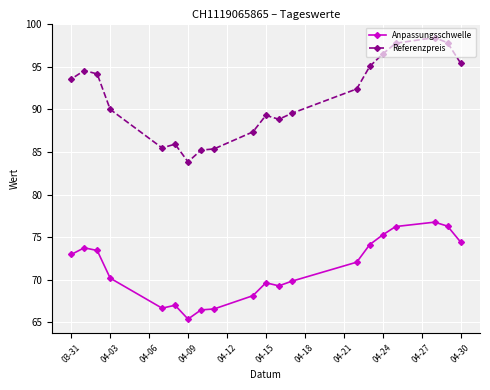

Which series has the largest total across all categories?

Referenzpreis